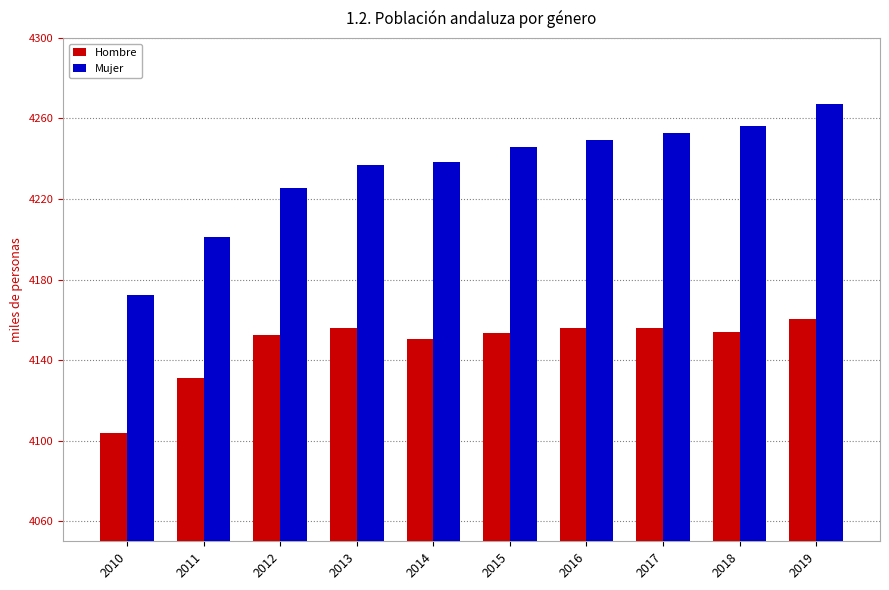

What is the difference between the maximum and minimum values in the Hombre series?

56.6